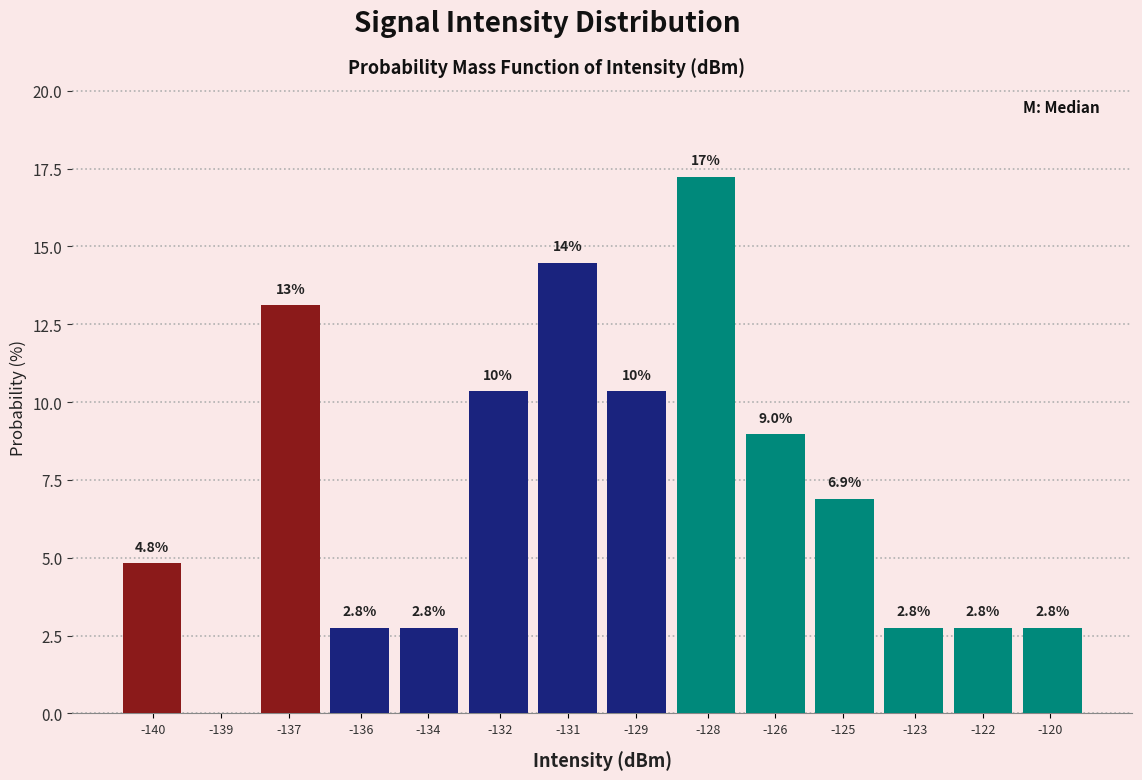

Reading right to left, transcribe all the data shown in this chart.

-120=2.8	-122=2.8	-123=2.8	-125=6.9	-126=9.0	-128=17.2	-129=10.3	-131=14.5	-132=10.3	-134=2.8	-136=2.8	-137=13.1	-139=0.0	-140=4.8